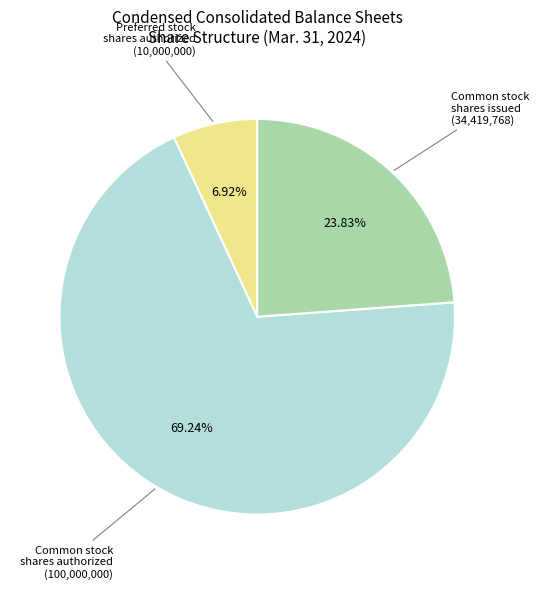

Does any single category account for the majority?

Yes